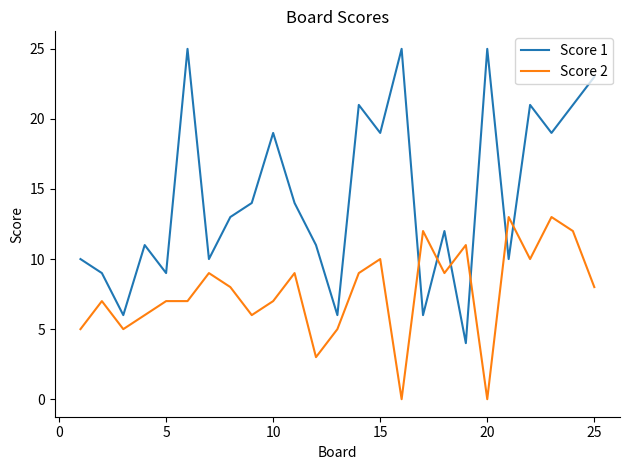

List the series in order of their peak value, highest first.

Score 1, Score 2